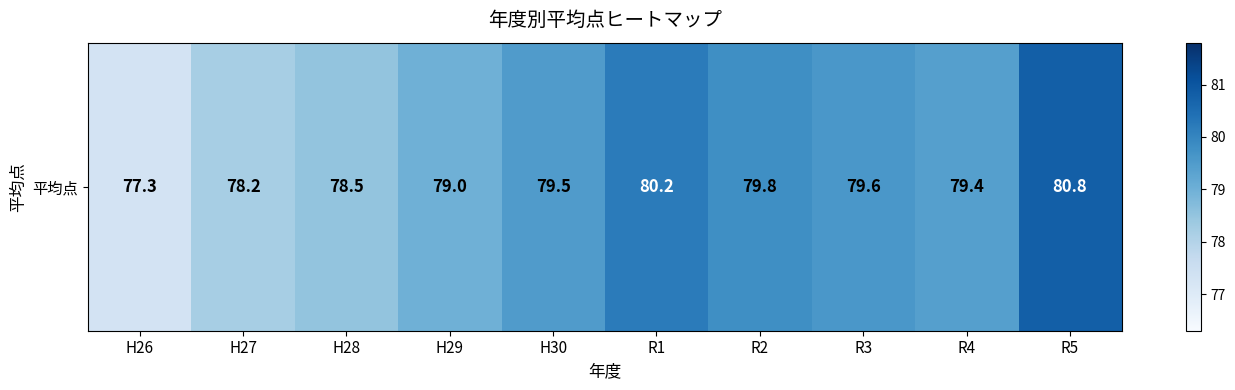

How many data points are less than 79?

3